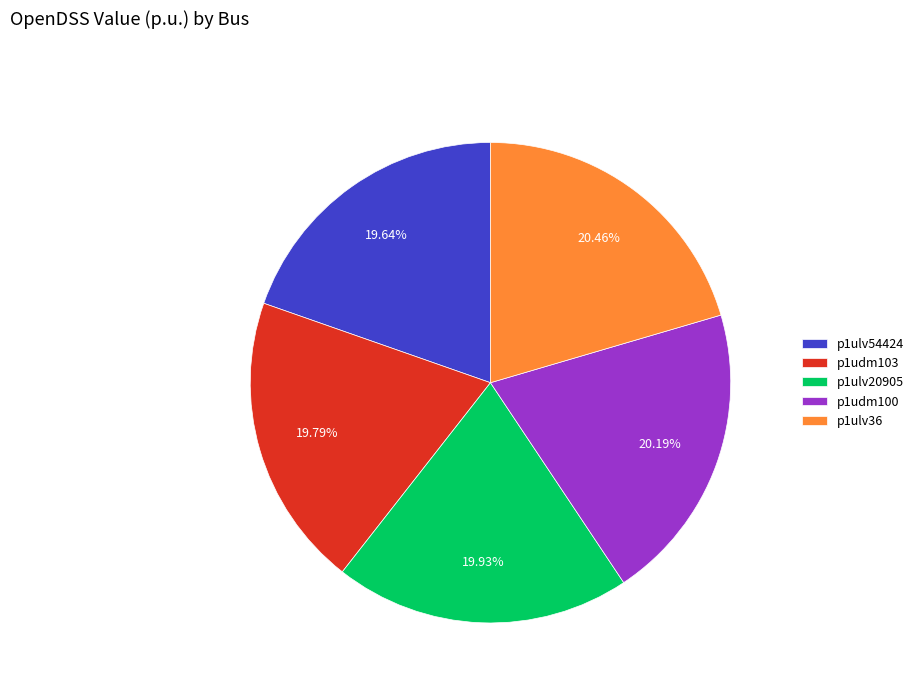

Count the number of slices in the pie.

5